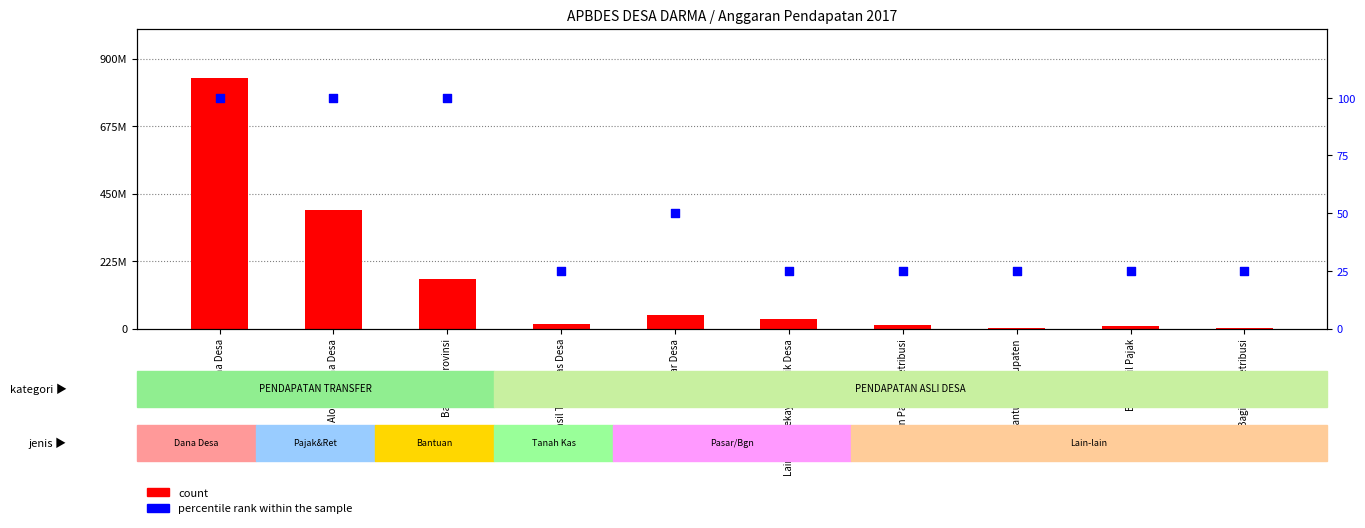

At how many categories does at least one series exceed 202512180?

2